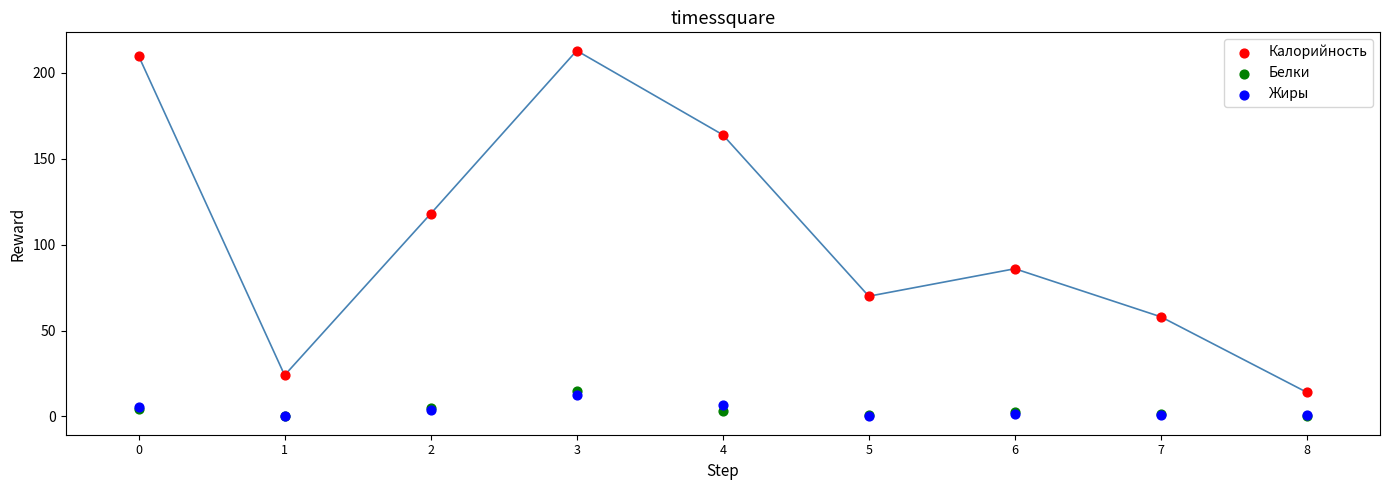

Which series reaches the maximum Y coordinate?

Калорийность